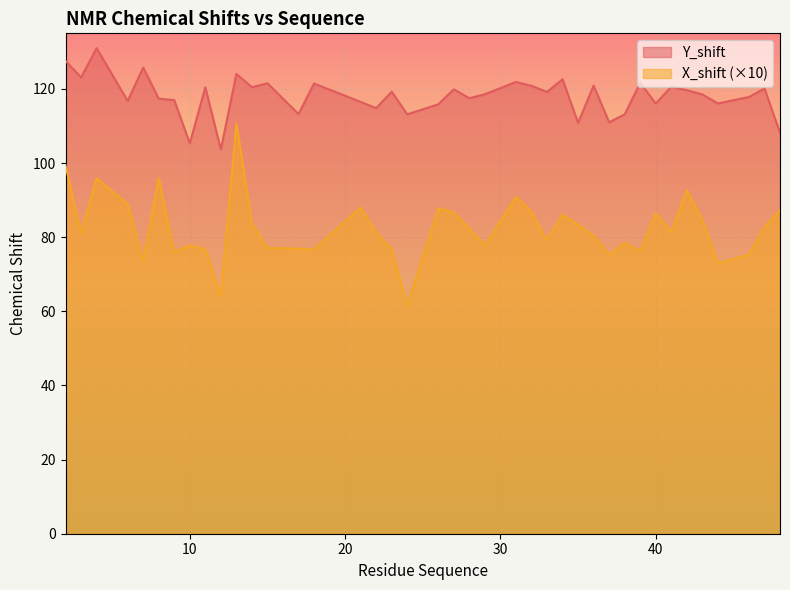

At 43, list the series in order from smallest to largest.

X_shift, Y_shift